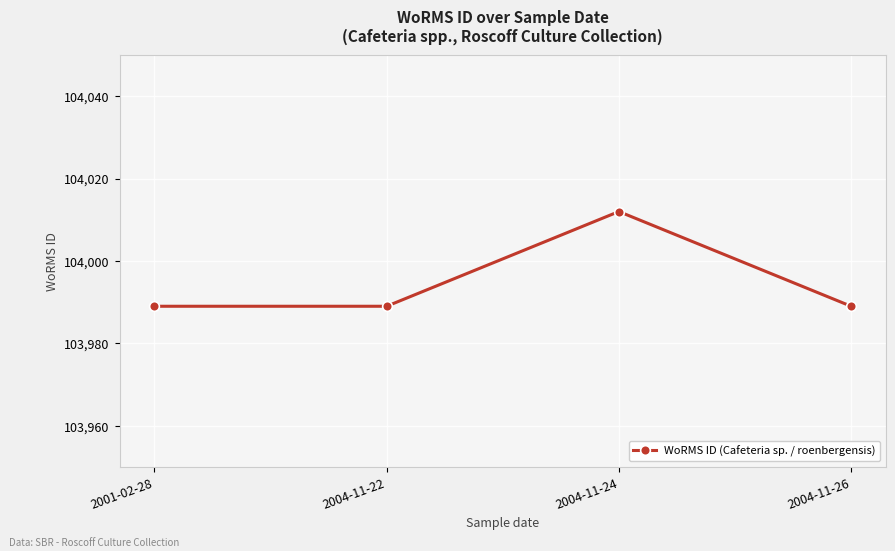

The chart shows a value of 103989 at 2004-11-26. True or false?

True